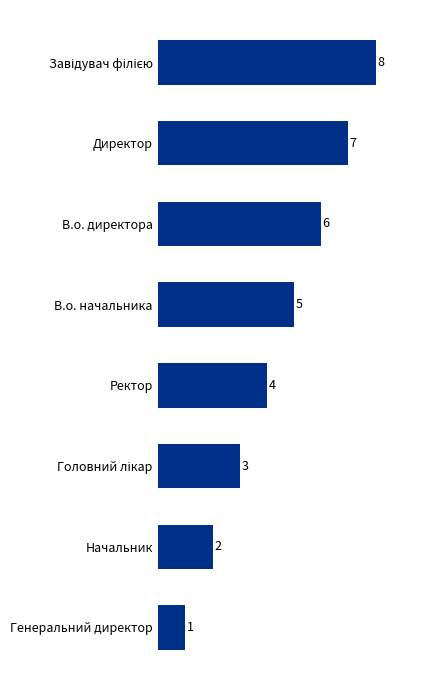

Which label corresponds to the smallest value in the chart?

Генеральний директор